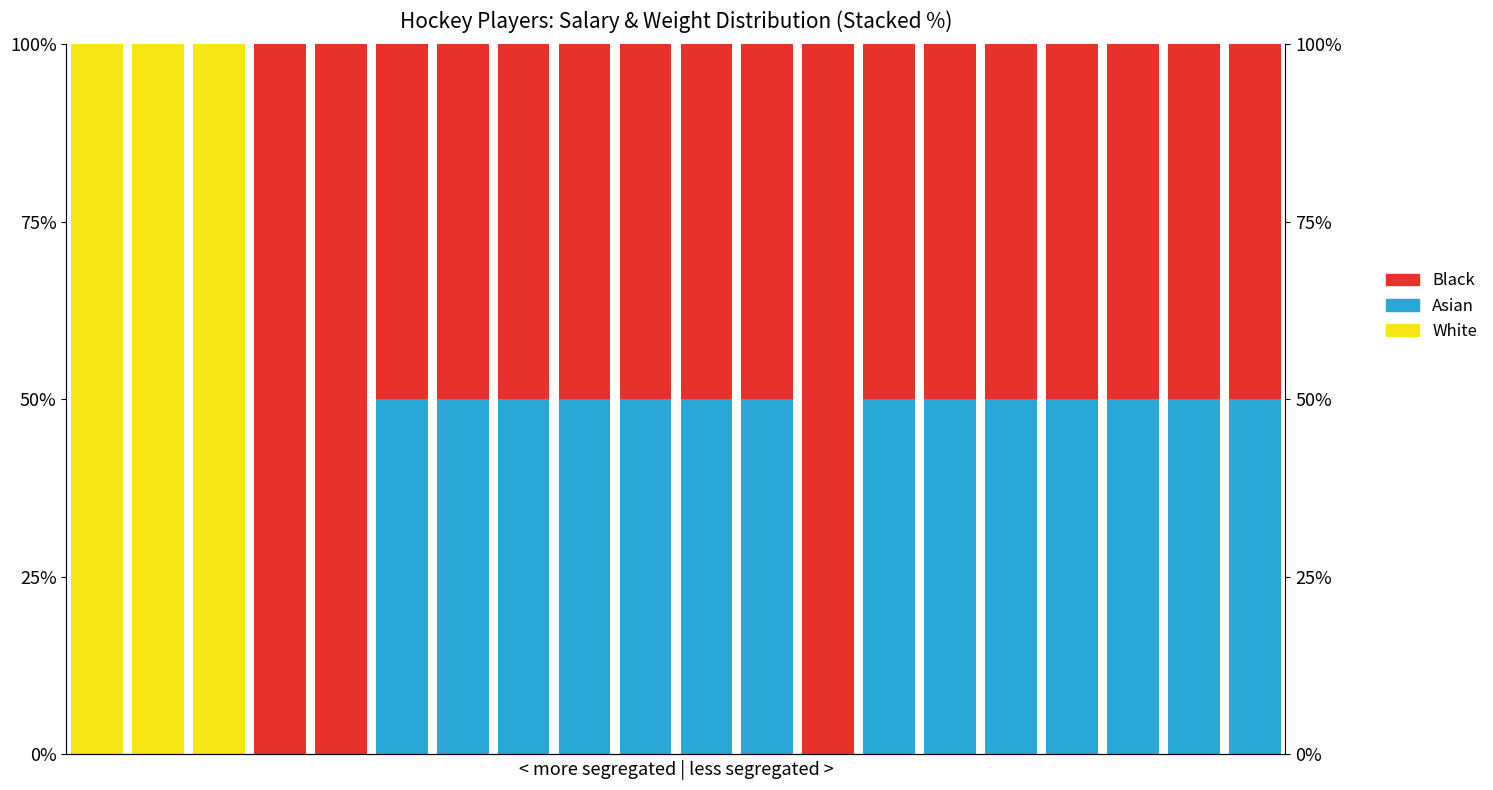

The value of Asian at 17 is 50.0. True or false?

True